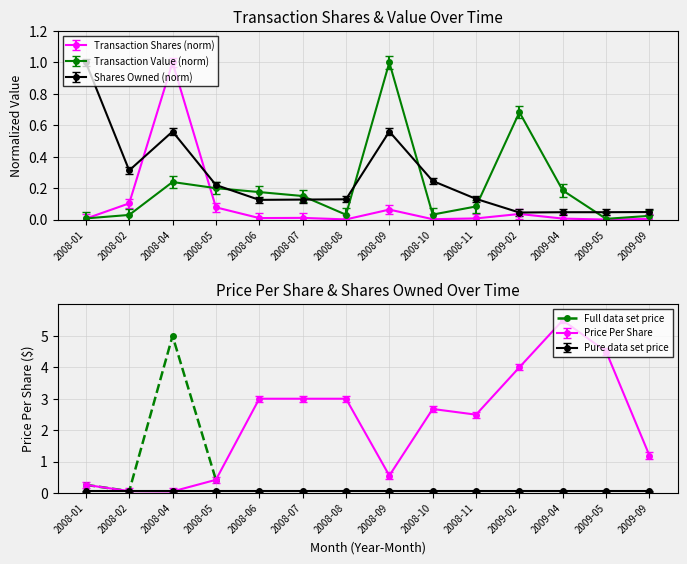

Is this an area chart (filled region under the line)?

No